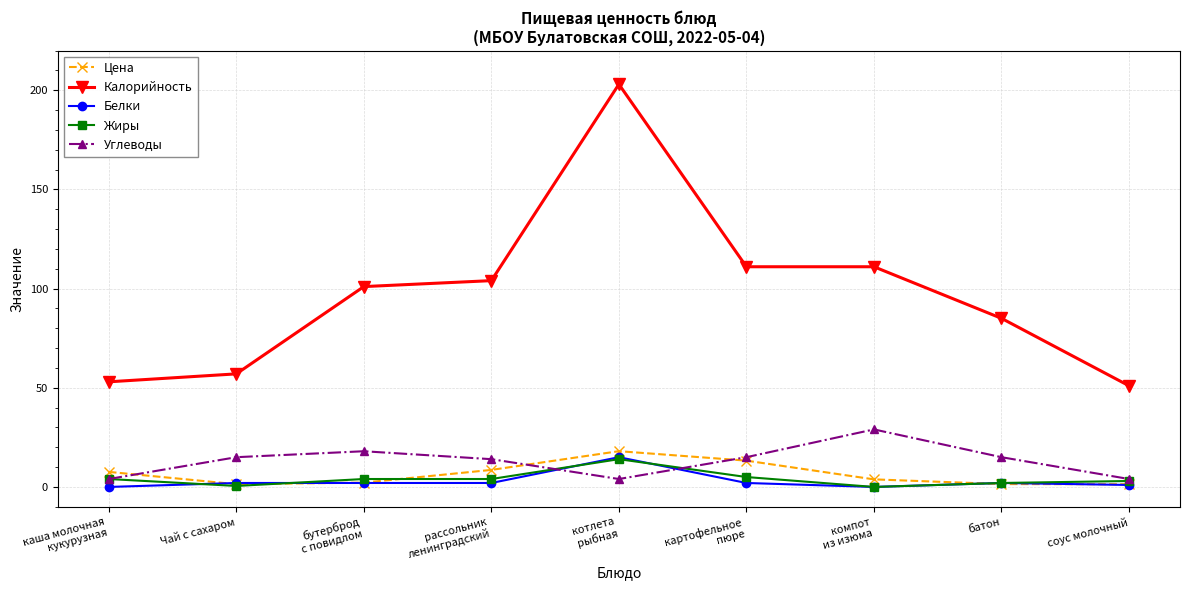

What is the total value across all series at картофельное
пюре?

146.3